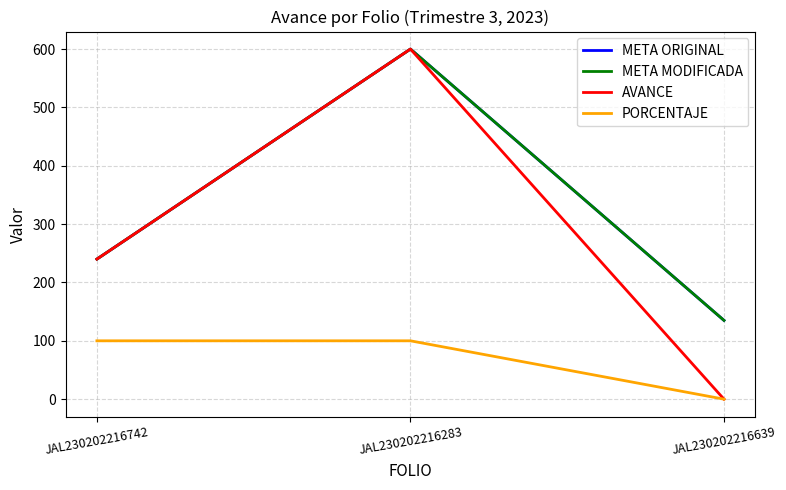

Does the chart have visible grid lines?

Yes